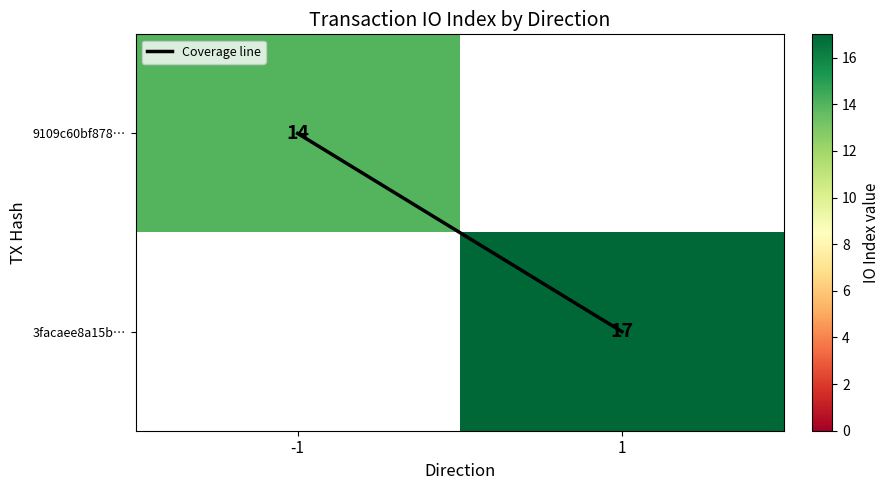

What is the difference between the highest and lowest values at -1?

14.0